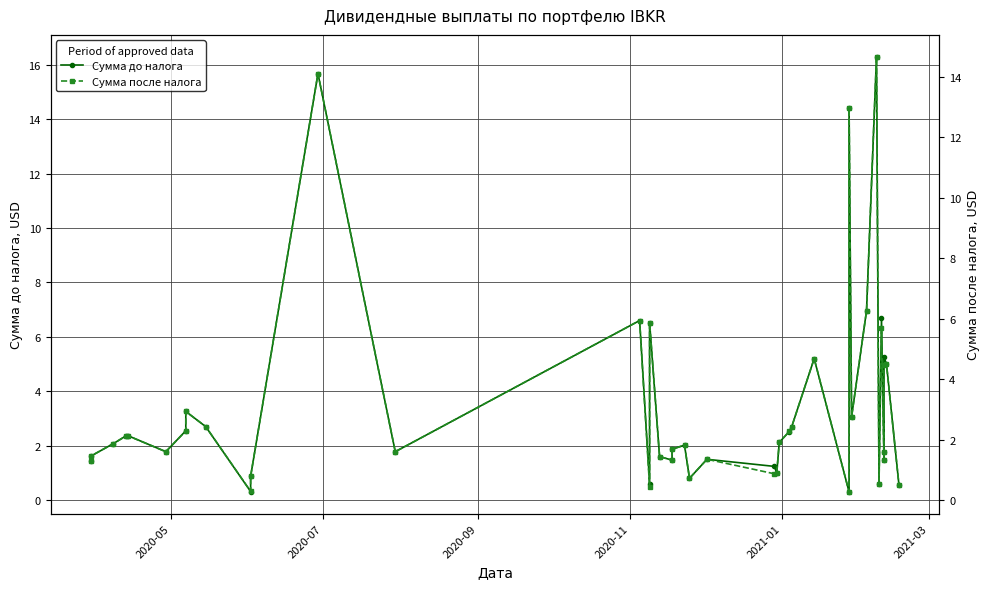

How many values in the Сумма после налога series are below 1?

9